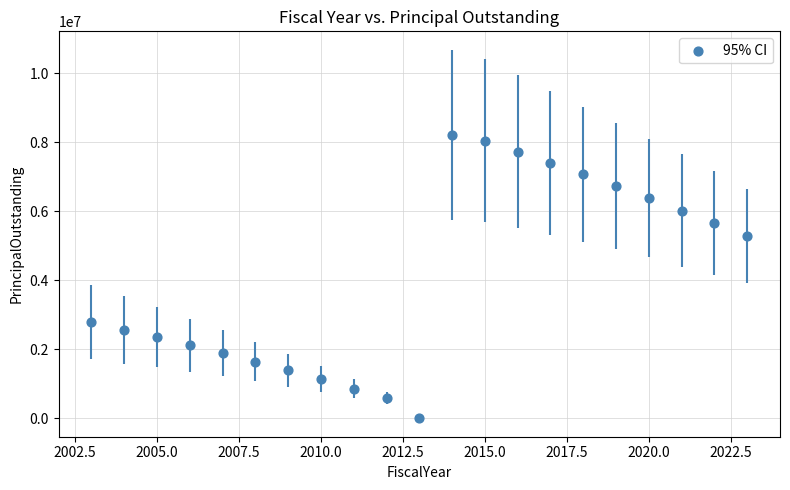

What is the range of X values (max minus min)?

20